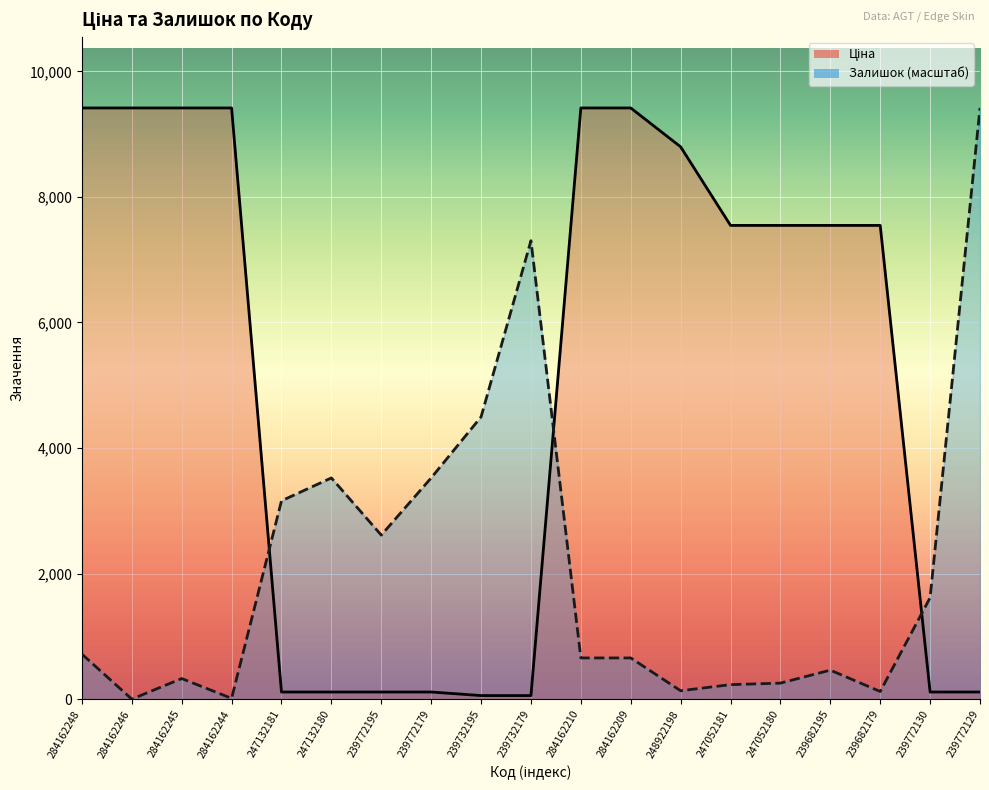

What is the sum of the Ціна values at 247132181 and 284162244?

9530.2